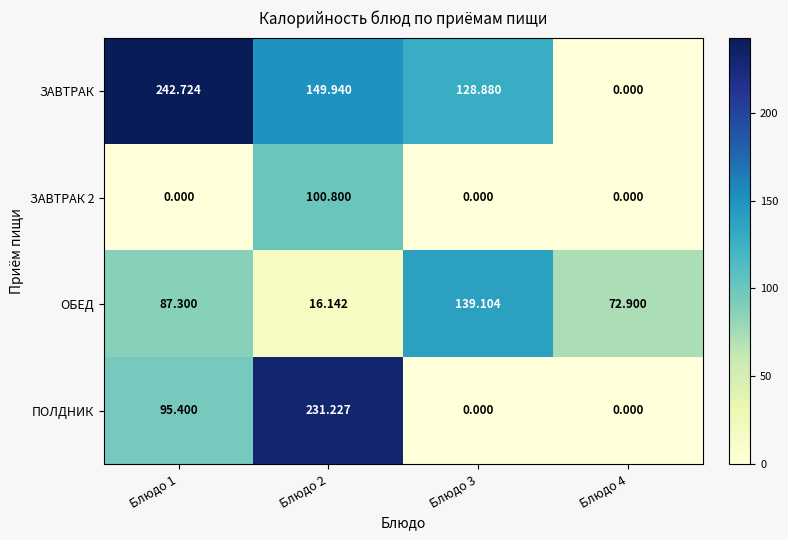

Which category has the highest value across all series?

Блюдо 1